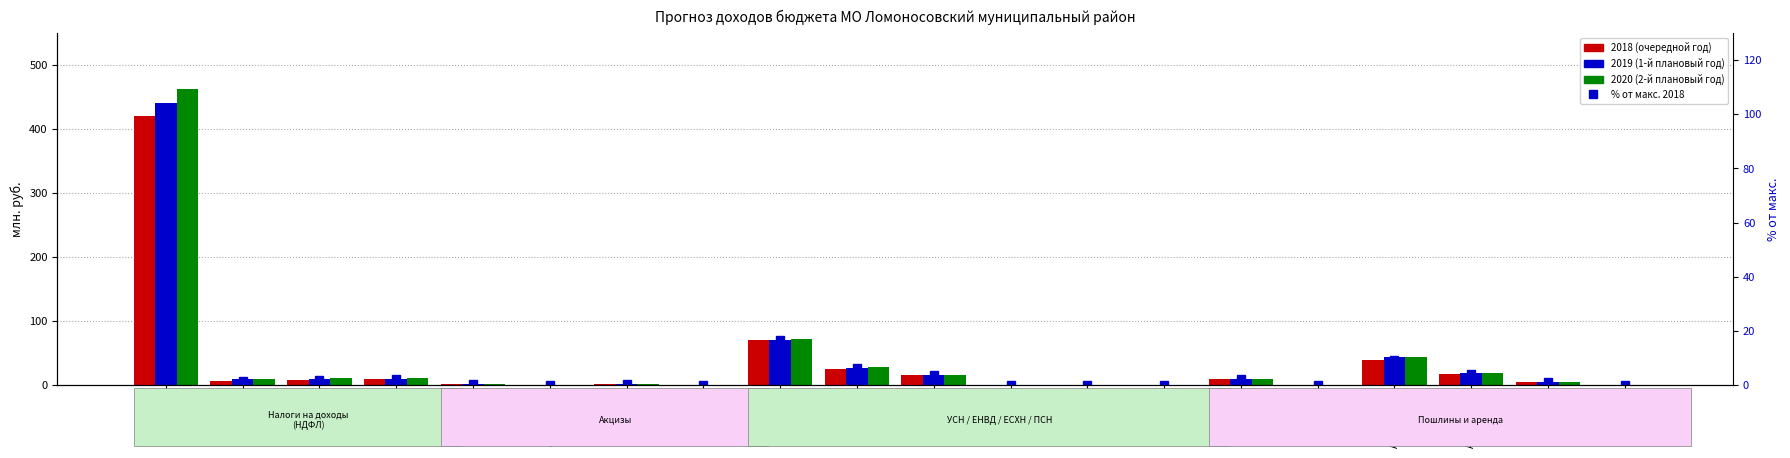

What is the difference between the second highest and second lowest values?

16.7